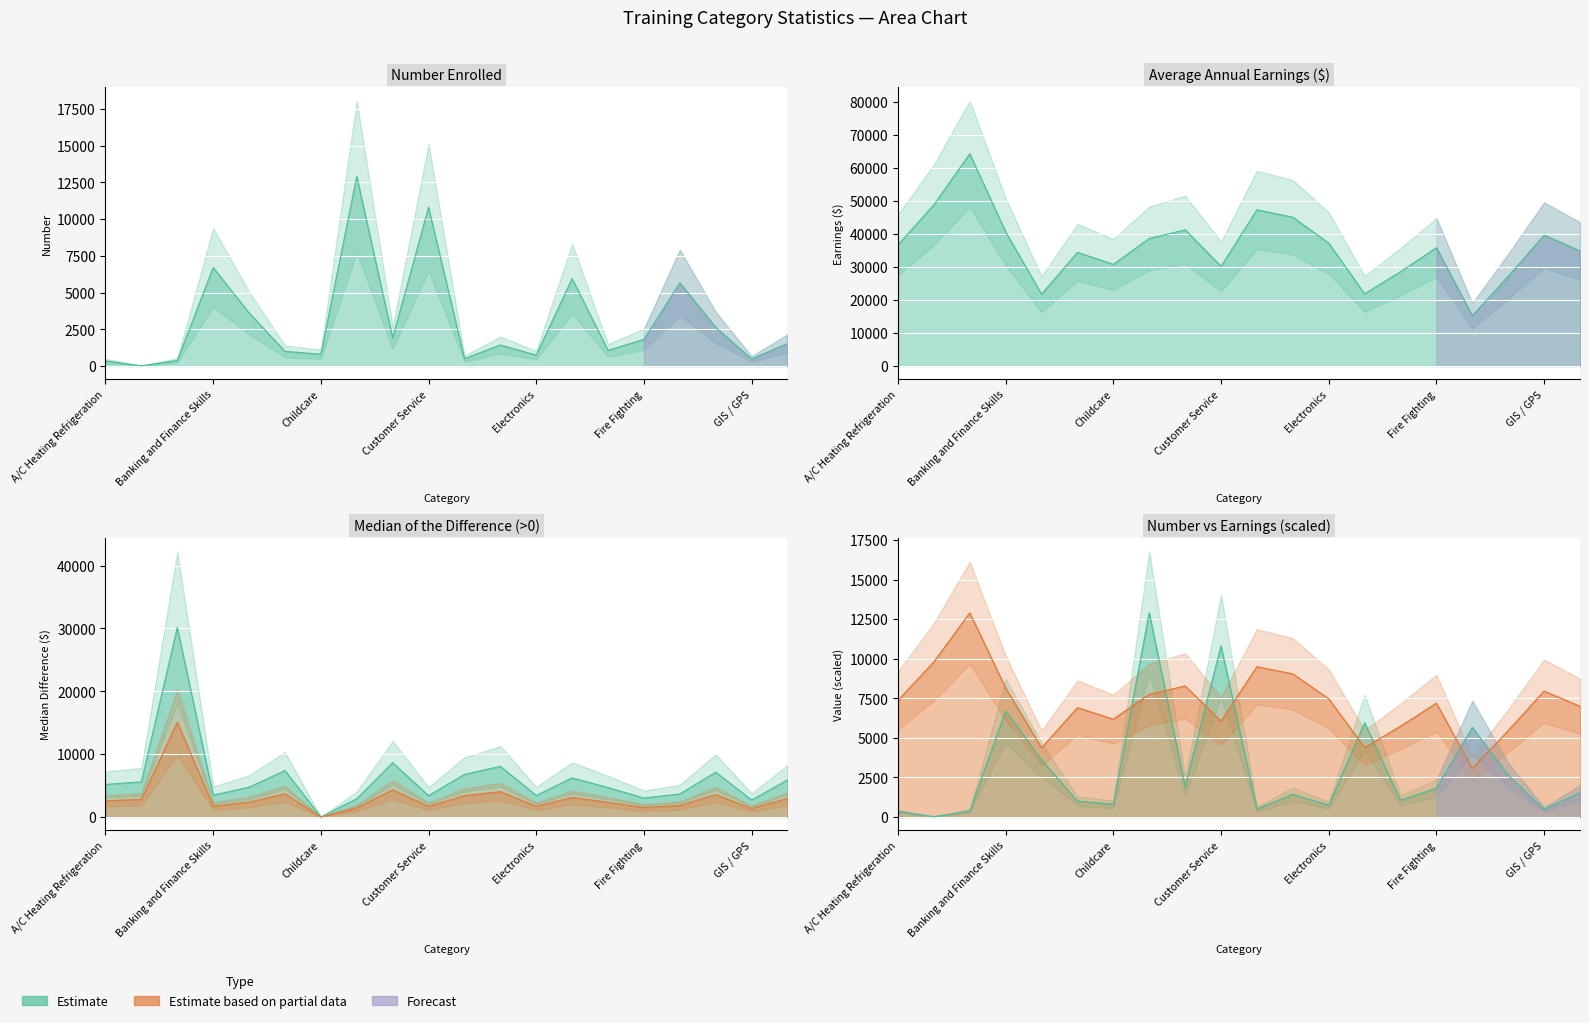

Which series has the largest total across all categories?

Average Annual Earnings